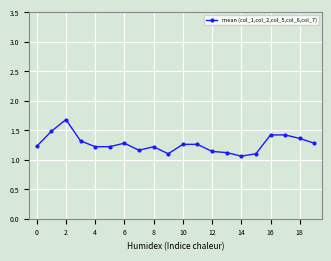

Count the number of categories in the chart.

20